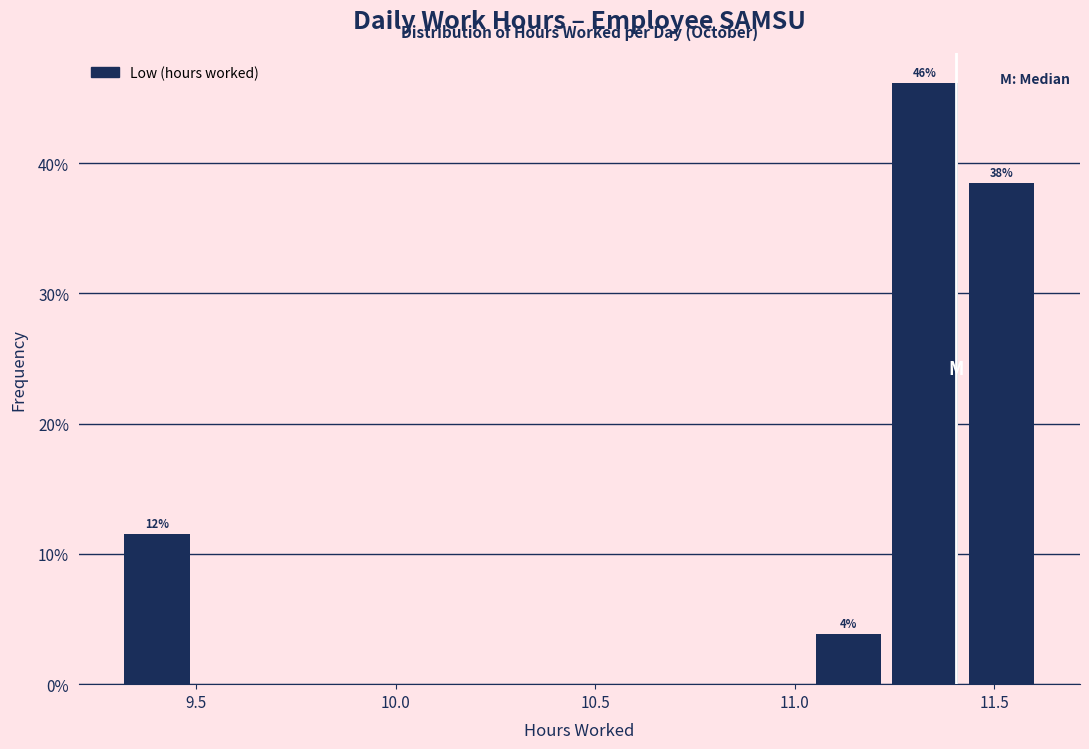

Around what value on the x-axis is the tallest bar? Give the approximate position of its centre, as read against the axis.

11.35